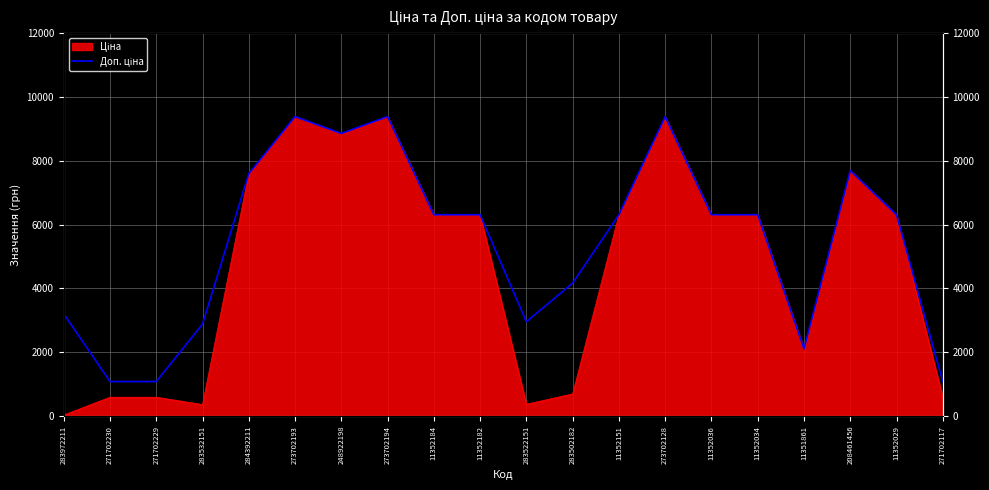

How many interior local peaks (higher than both neighbors) does the data have?

4